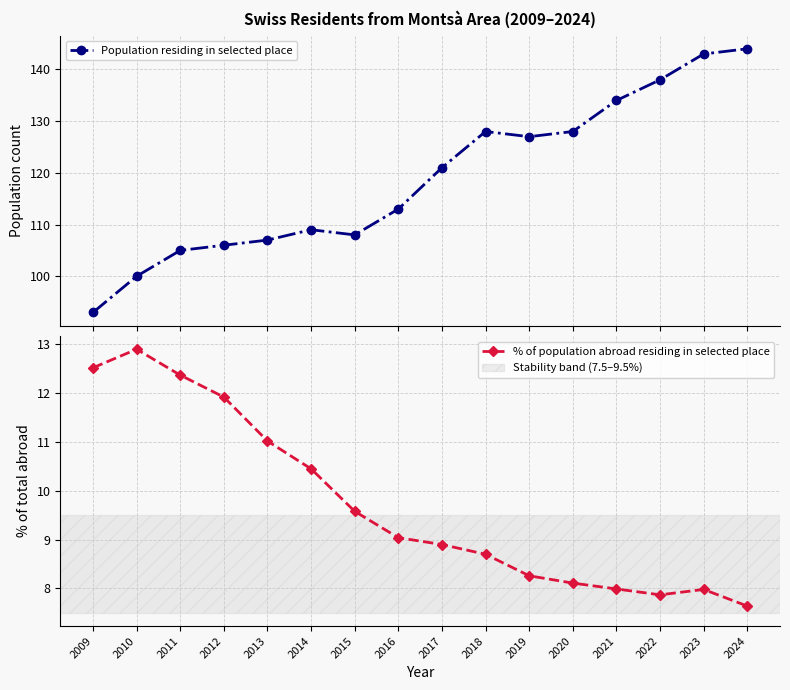

How many data points in Population residing in selected place are above 121?

7